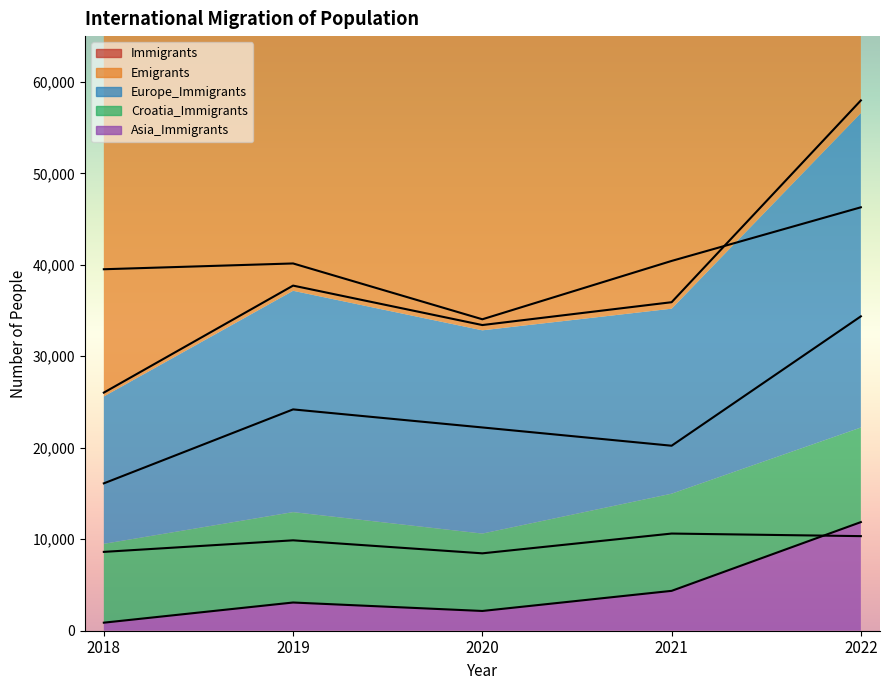

What is the difference between the second highest and second lowest values in the Immigrants series?

4312